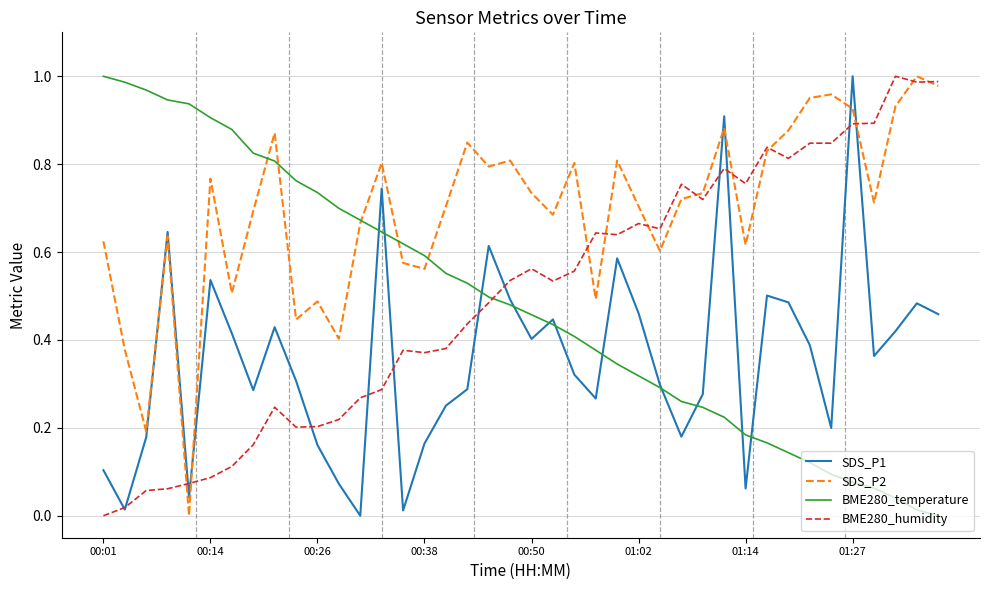

How many times do BME280_temperature and BME280_humidity cross each other?

1